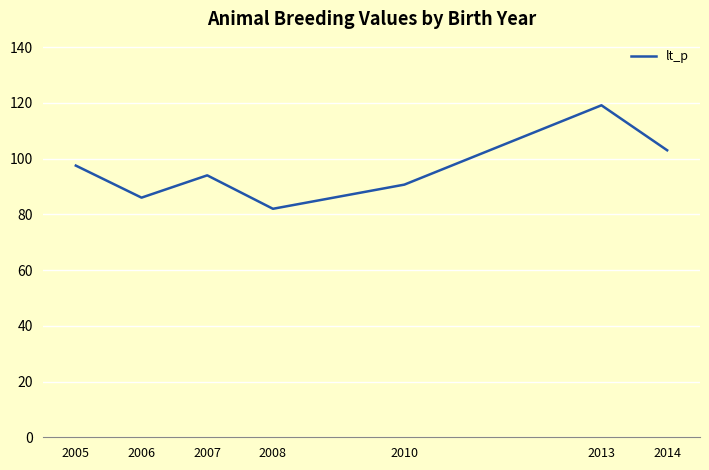

What is the change in value from 2005 to 2007?

-3.5